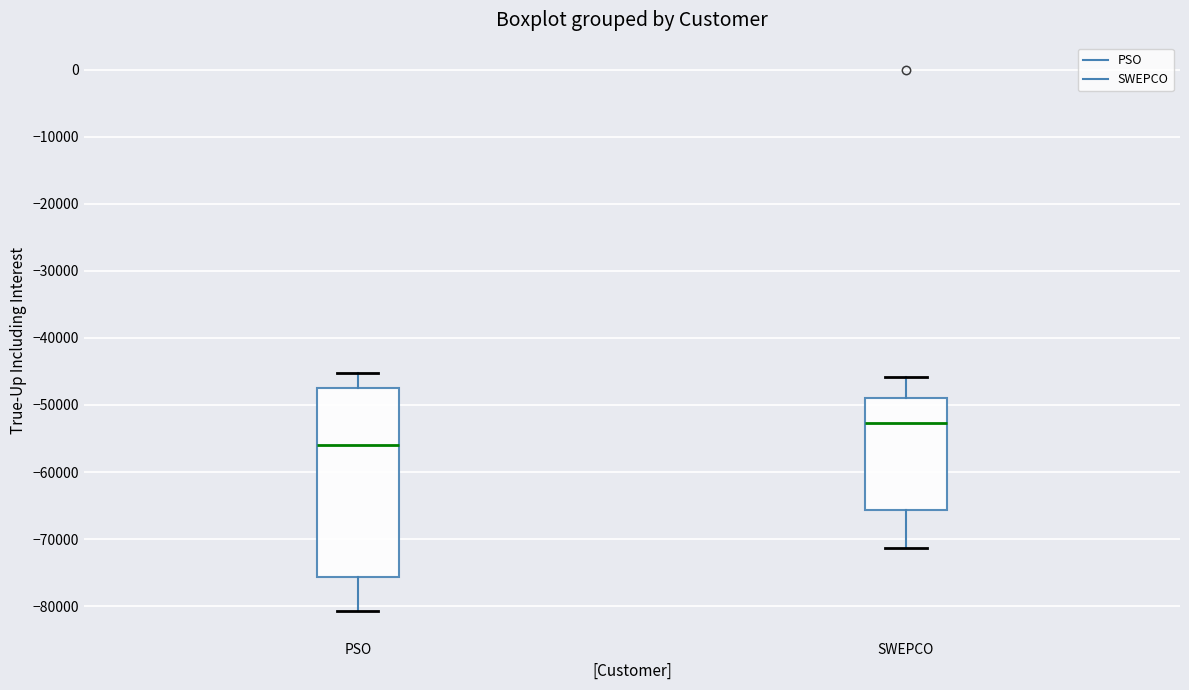

Which box's median line is the highest?

SWEPCO